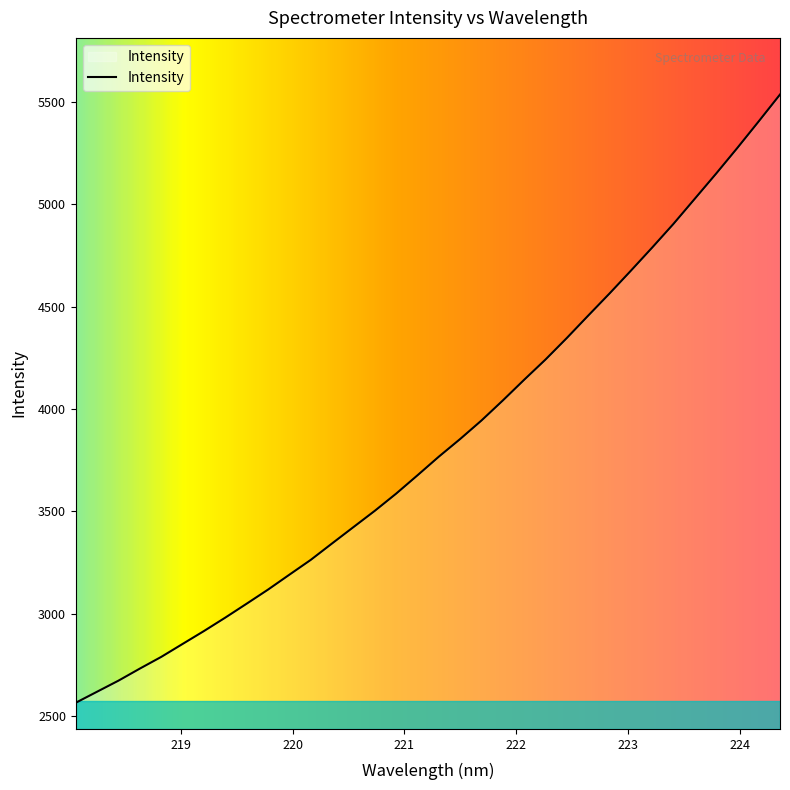

What is the maximum value shown in the chart?

5537.3